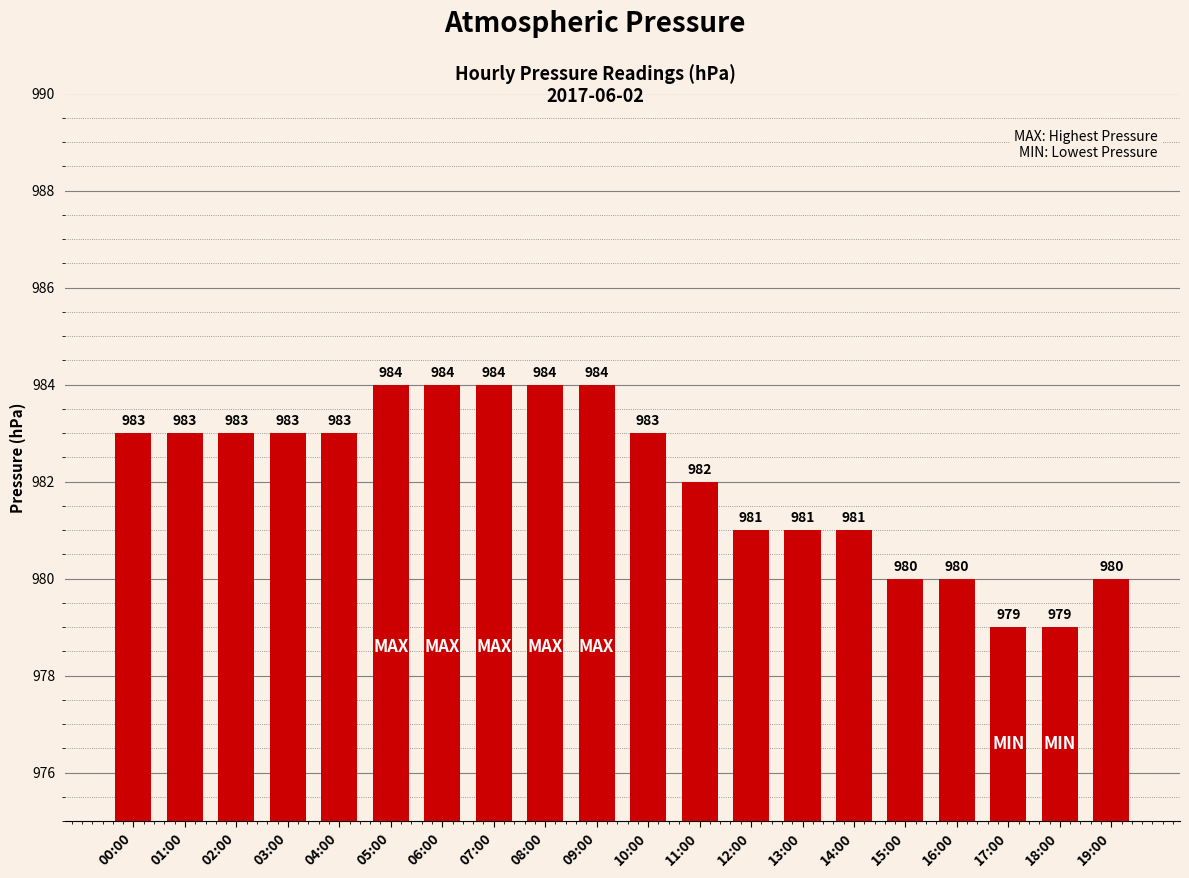

Reading left to right, extract all data points from this chart.

983	983	983	983	983	984	984	984	984	984	983	982	981	981	981	980	980	979	979	980